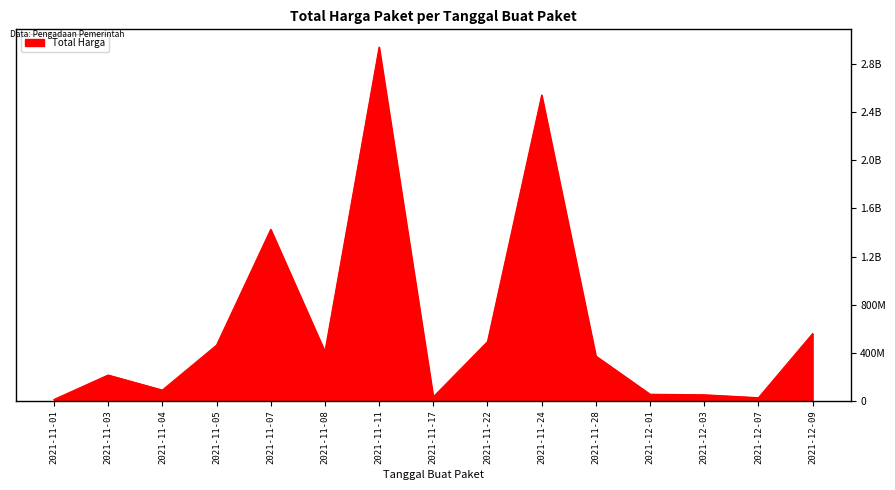

True or false: the data shows 27412000 at 2021-12-07.

True